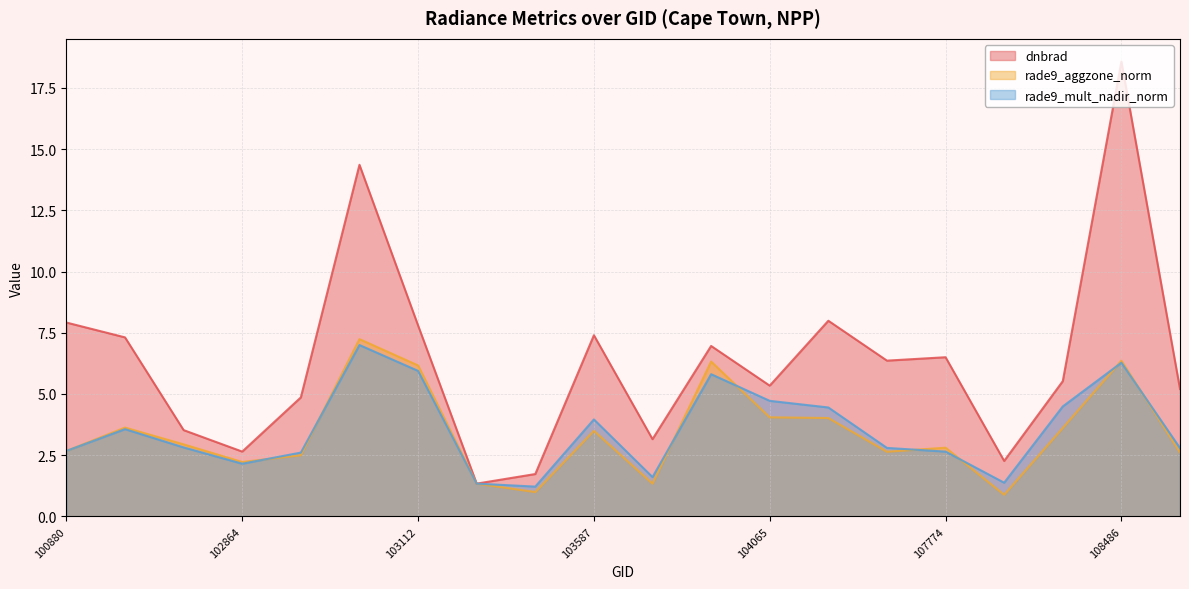

At which label does rade9_mult_nadir_norm reach its minimum?

103349